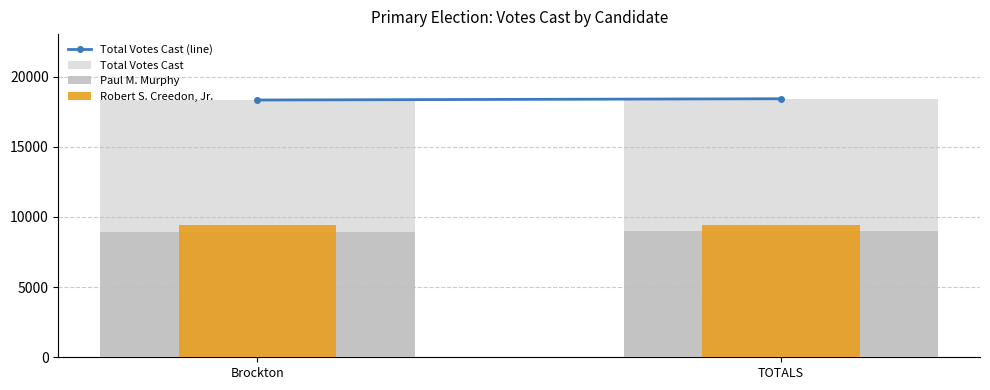

What is the value of the Total Votes Cast (line) bar at the 2nd from the left?

18423